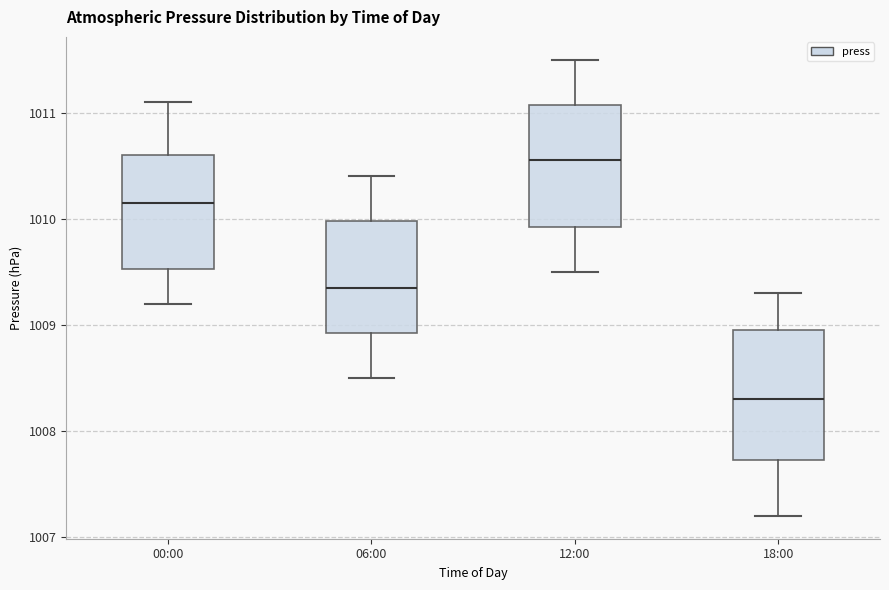

Where is the upper edge of the box for 18:00 on the y-axis? The values are not printed on the chart, so give them approximately, as read against the axis.

1009.0